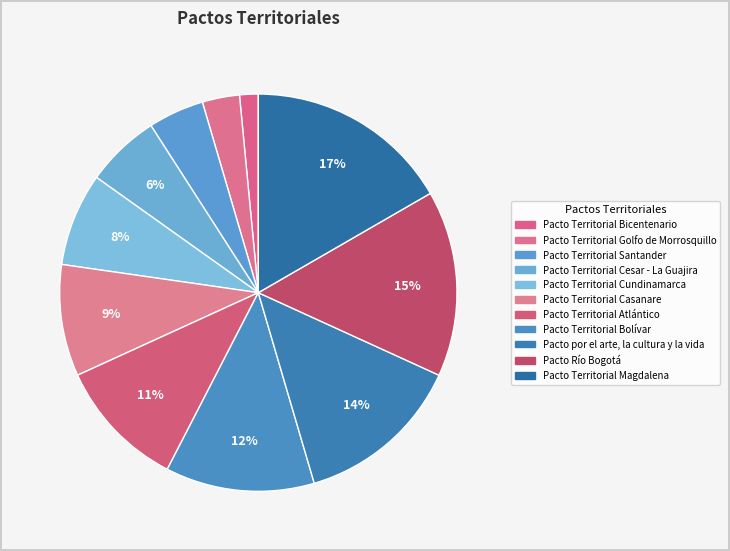

Is there a majority slice in this chart?

No